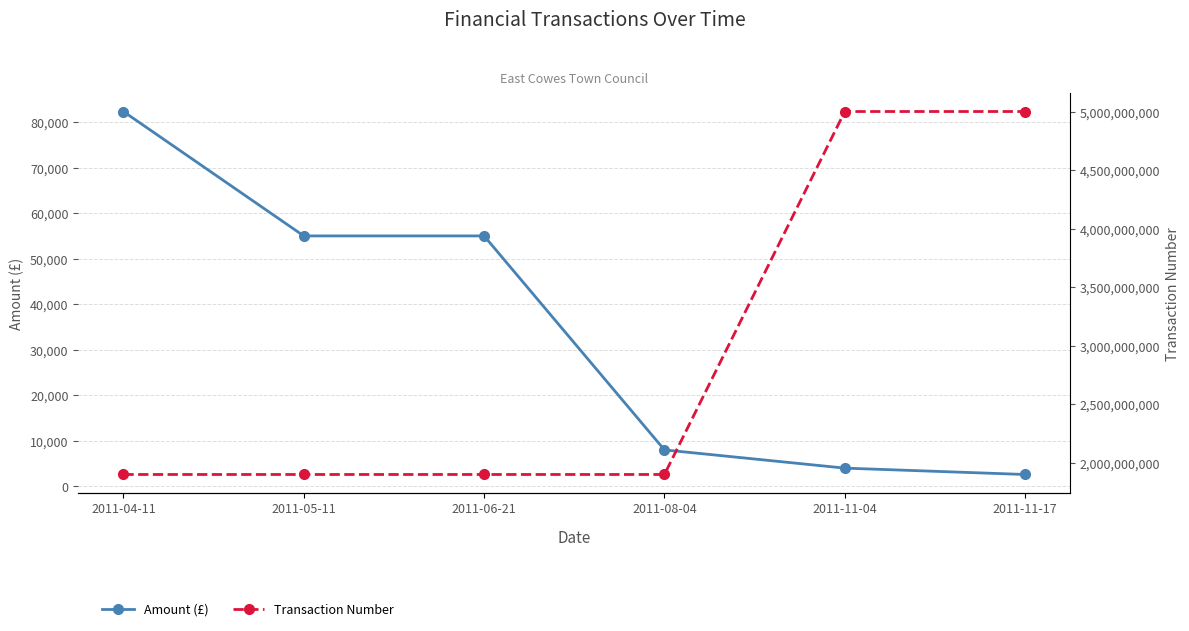

True or false: Transaction Number has a value of 7421254258.7 at 2011-11-17.

False